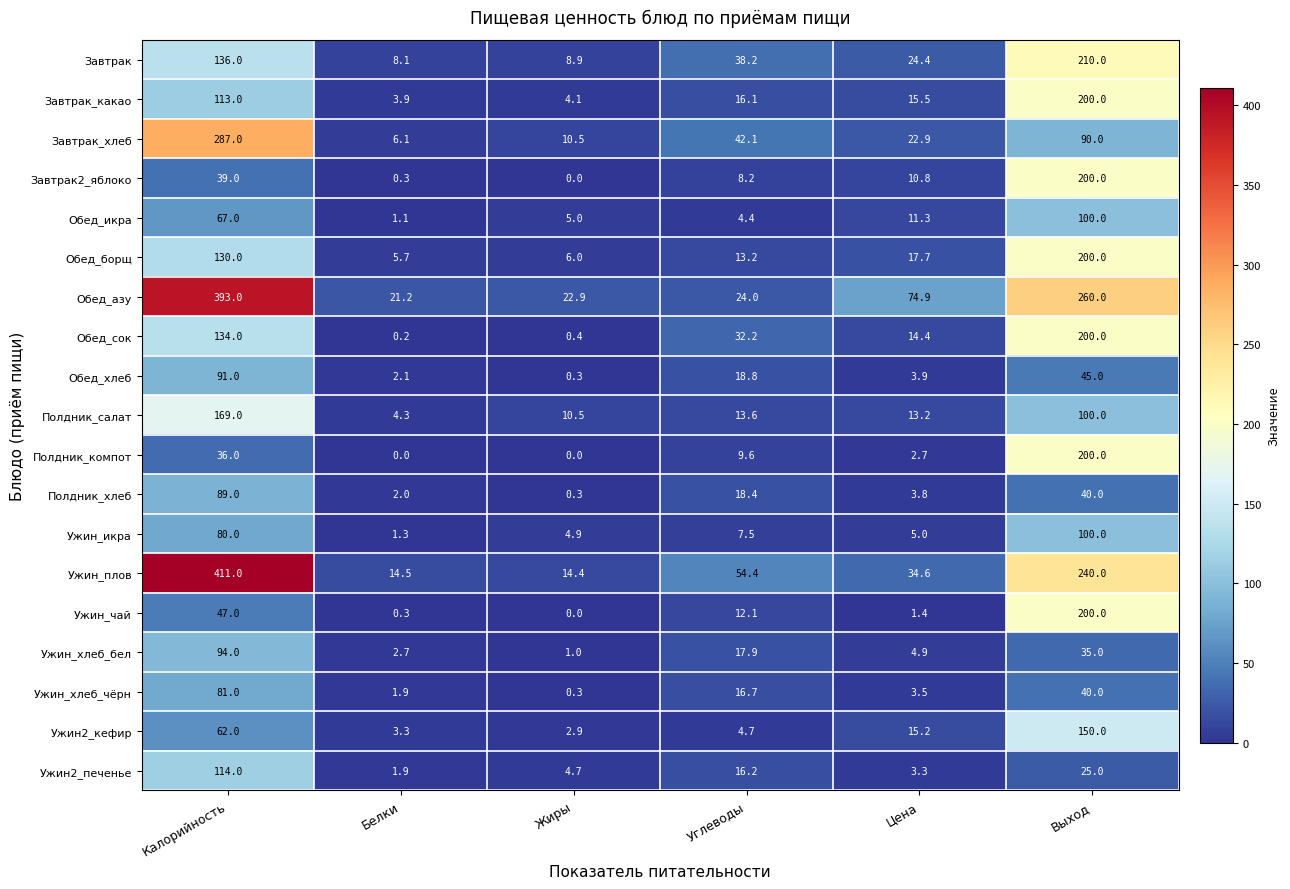

Which series has the largest total across all categories?

Обед_азу